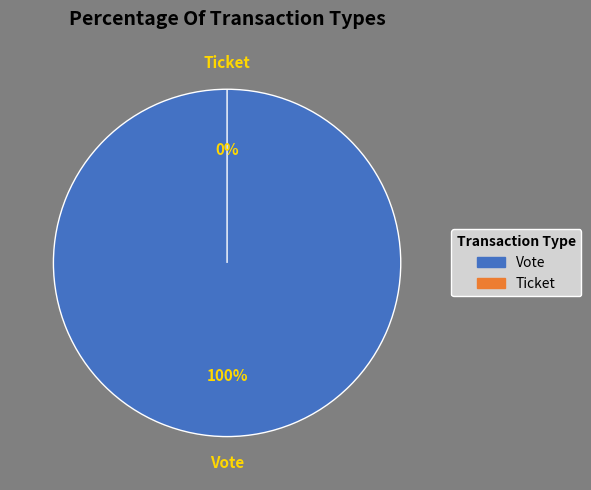

Which category has the smallest portion of the pie?

Ticket